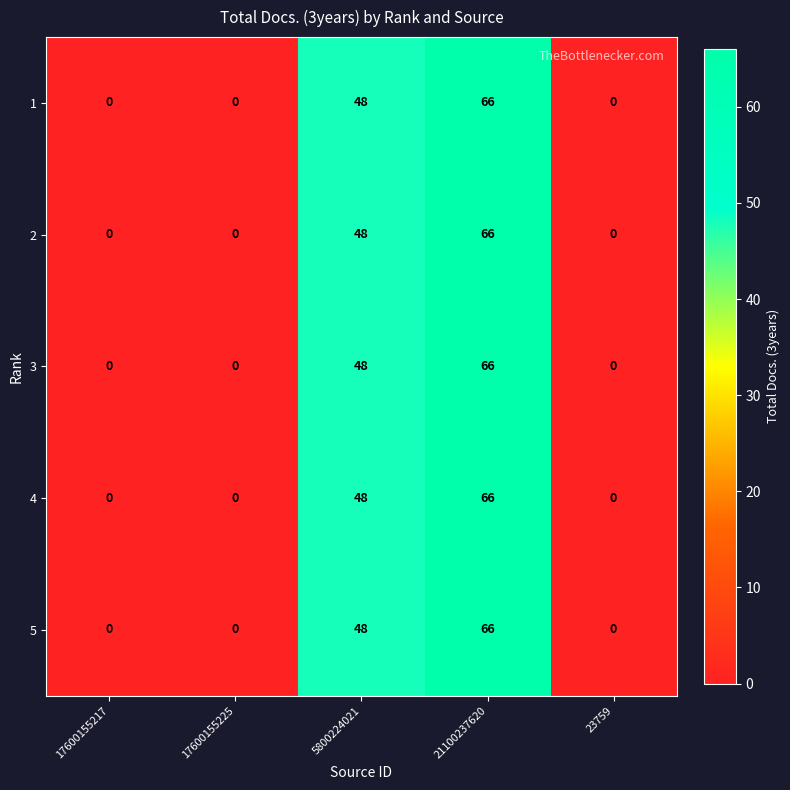

How many data points in 5 are above 0?

2